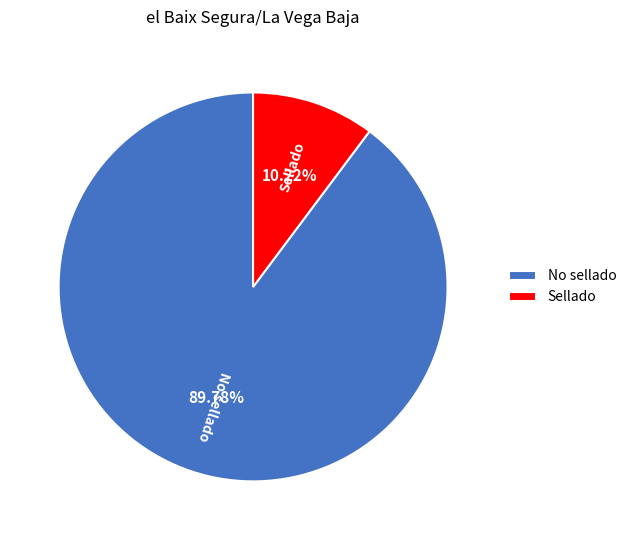

True or false: No sellado accounts for 90% of the total.

True